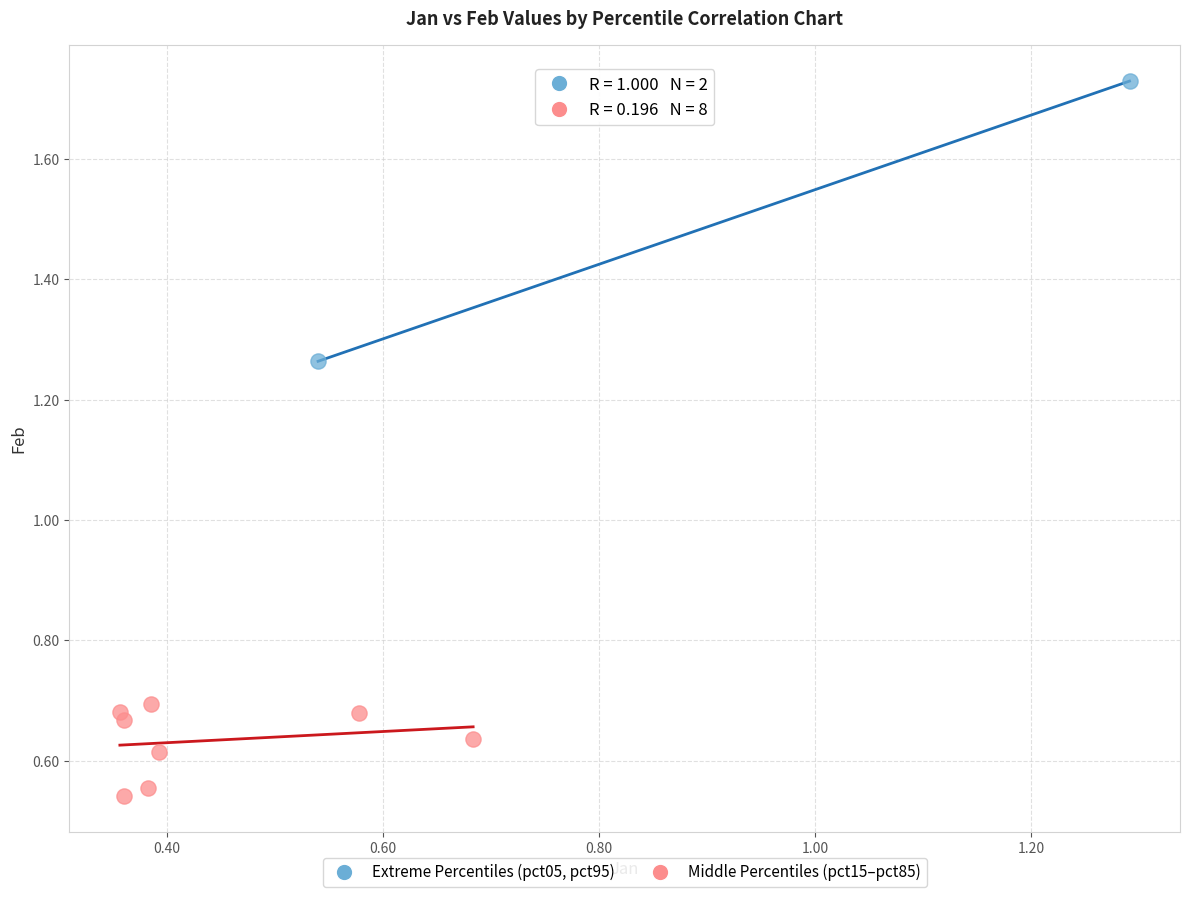

What are all the series names shown in the legend?

Extreme Percentiles (pct05, pct95), Middle Percentiles (pct15–pct85)